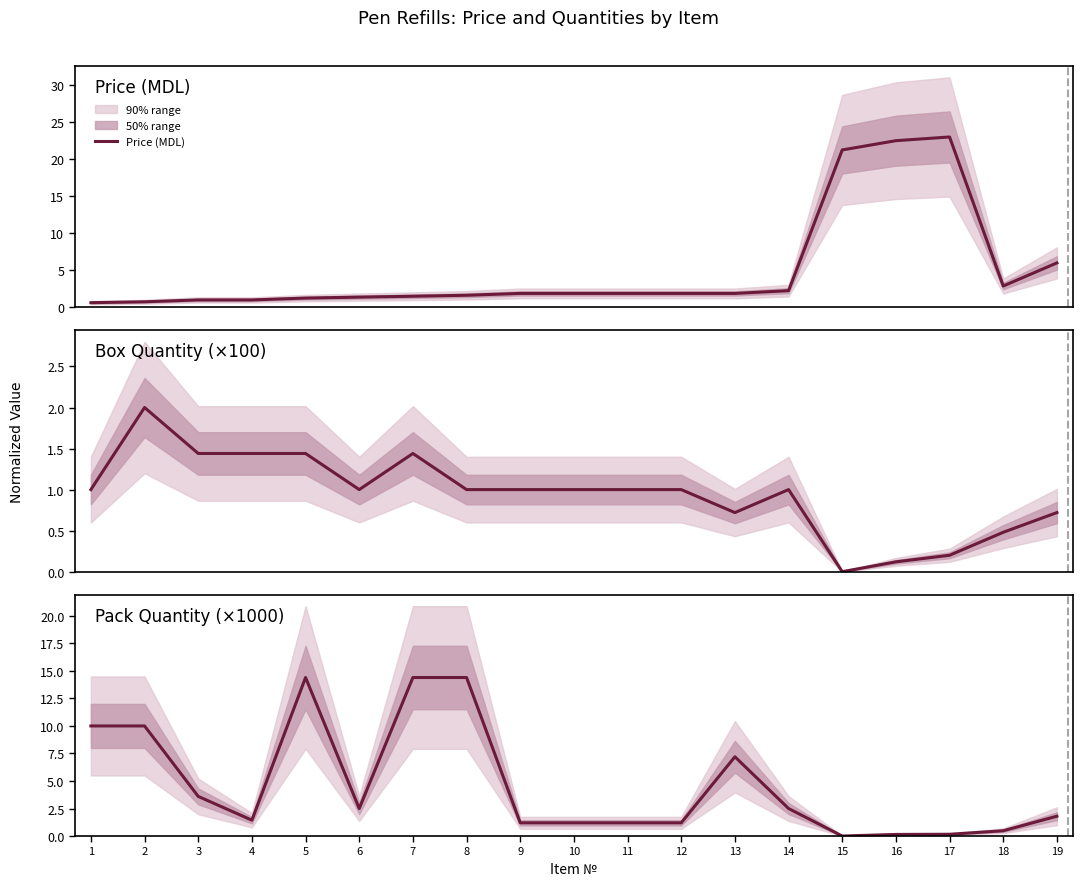

Rank the categories by Box Quantity (×100) value from lowest to highest.

15, 16, 17, 18, 13, 19, 1, 6, 8, 9, 10, 11, 12, 14, 3, 4, 5, 7, 2